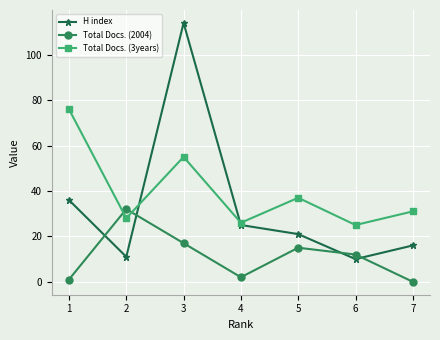

How many interior local peaks does the Total Docs. (2004) series have?

2